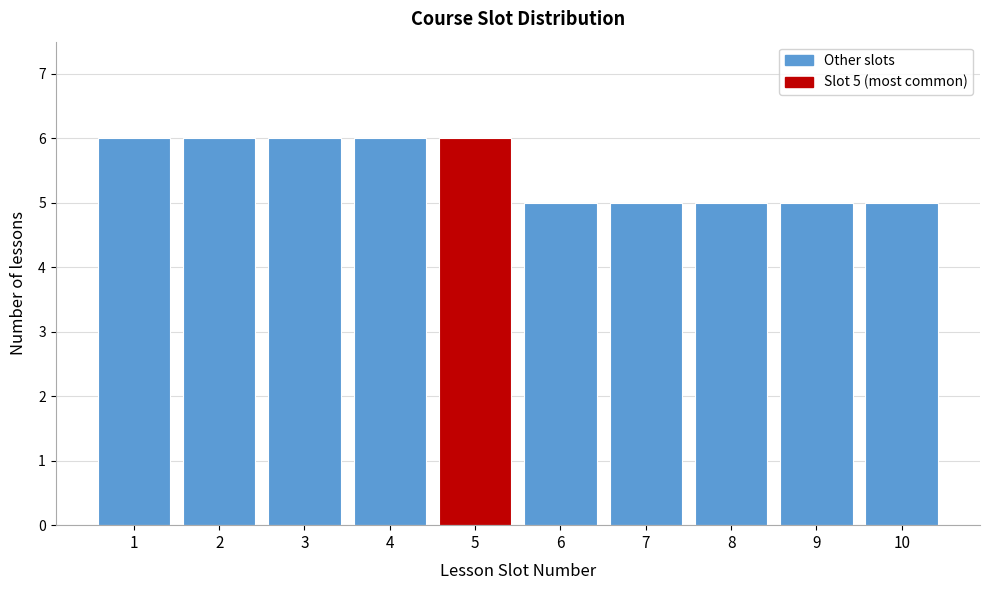

Reading left to right, extract all data points from this chart.

1=6	2=6	3=6	4=6	5=6	6=5	7=5	8=5	9=5	10=5